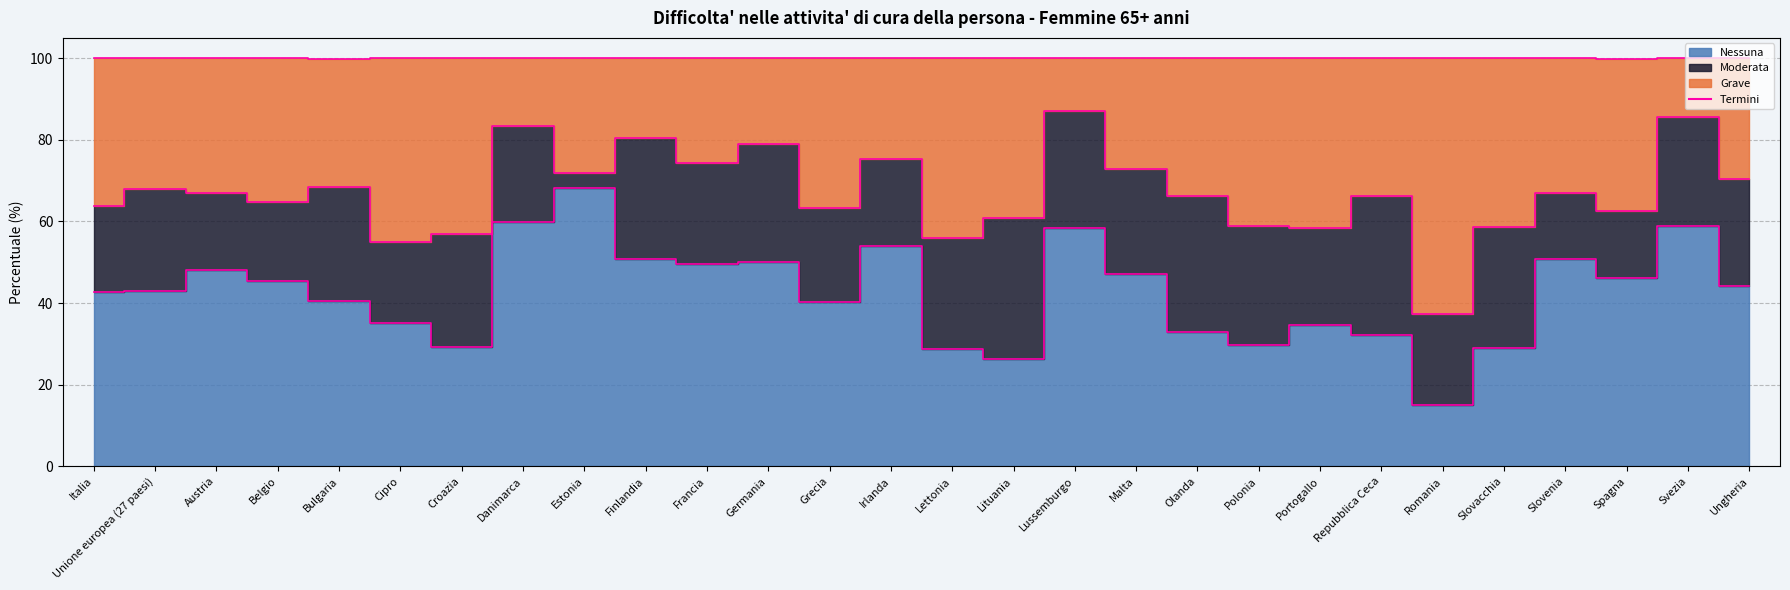

True or false: Top Nessuna boundary and Top Grave boundary cross at least once.

False